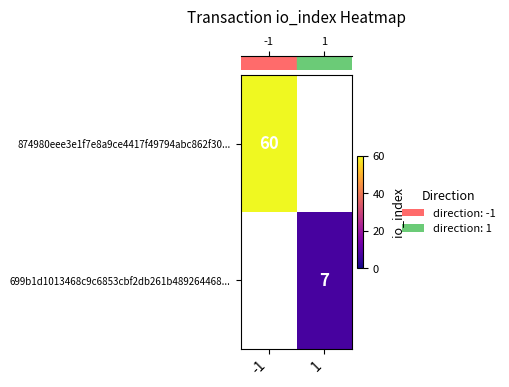

At how many categories does at least one series exceed 48?

1